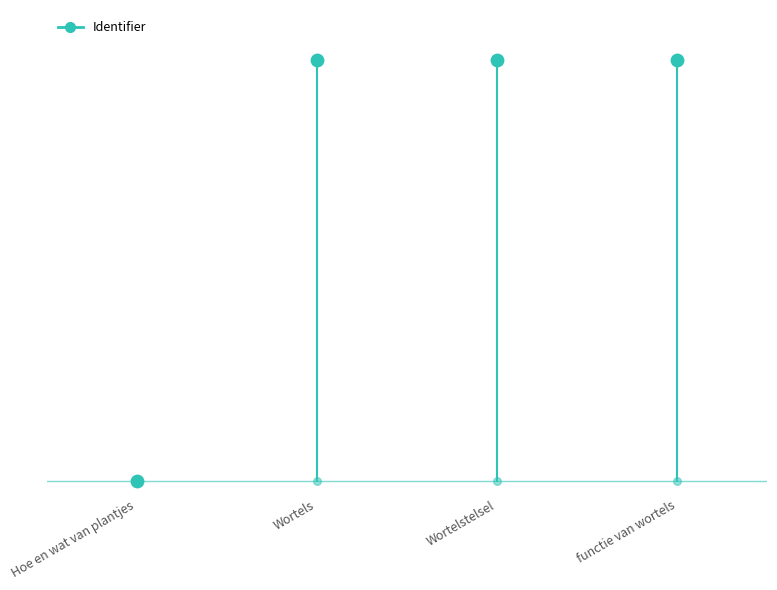

What is the change in value from Hoe en wat van plantjes to functie van wortels?

+5032994